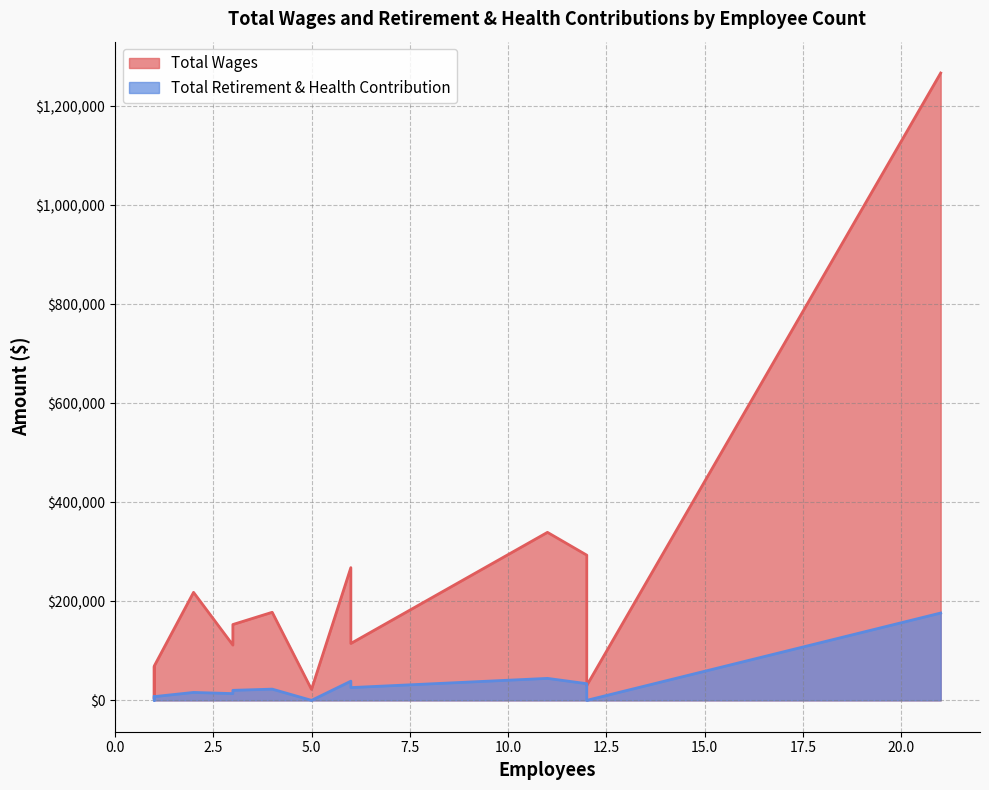

How many lines are shown in the chart?

2